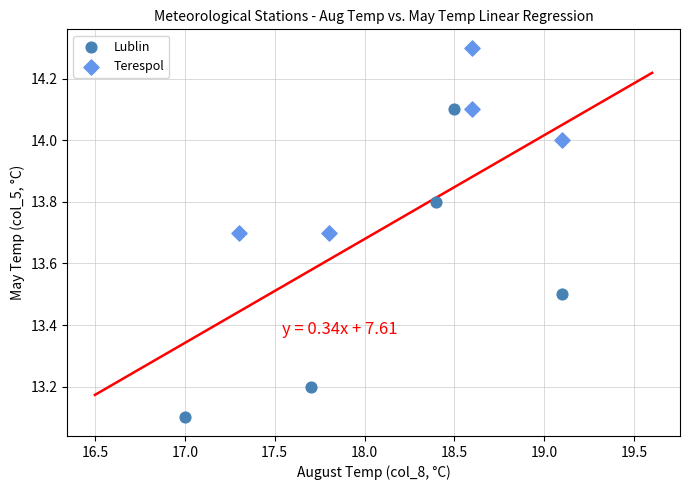

Which series reaches the maximum Y coordinate?

Terespol